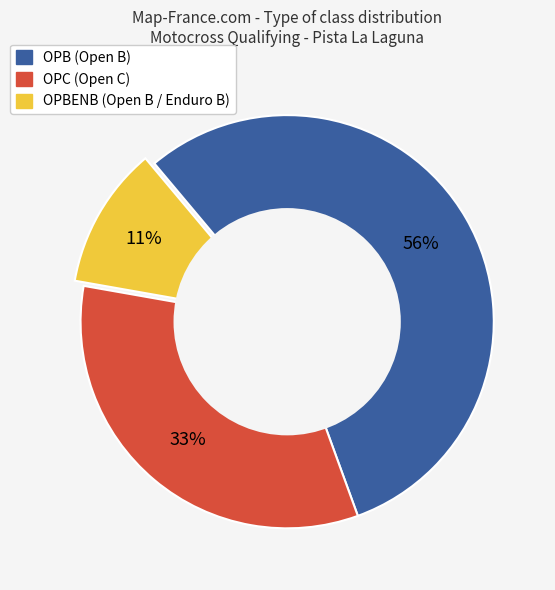

To the nearest percent, what is the average slice percentage?

33%